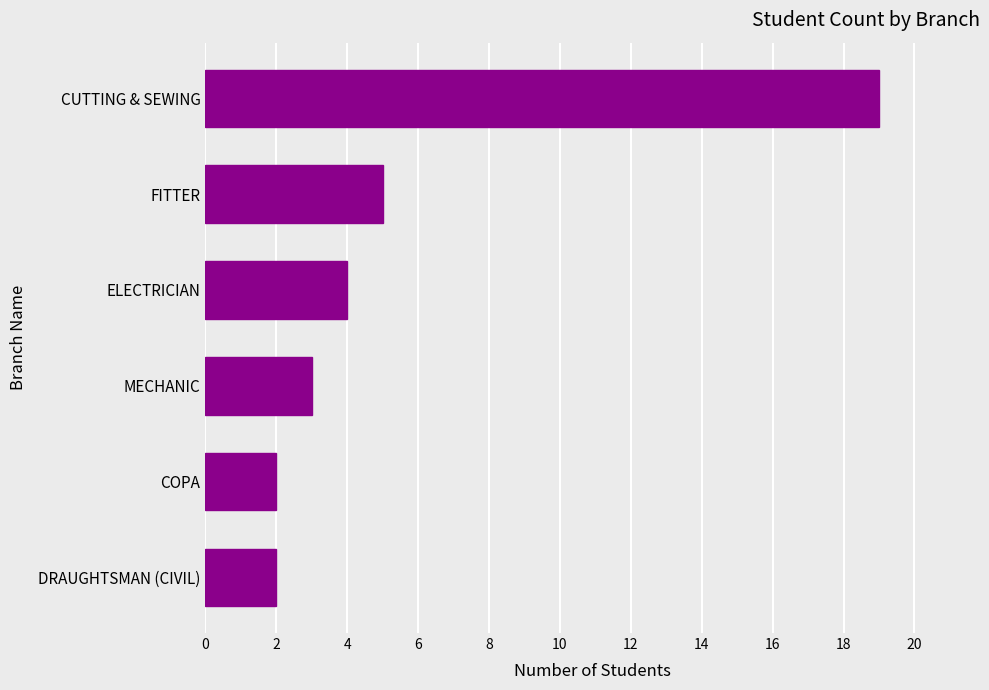

Between FITTER and COPA, which is larger?

FITTER